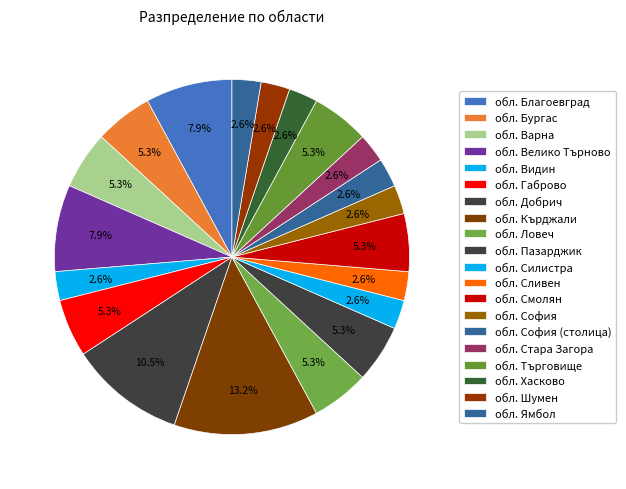

How many segments does this pie chart have?

20